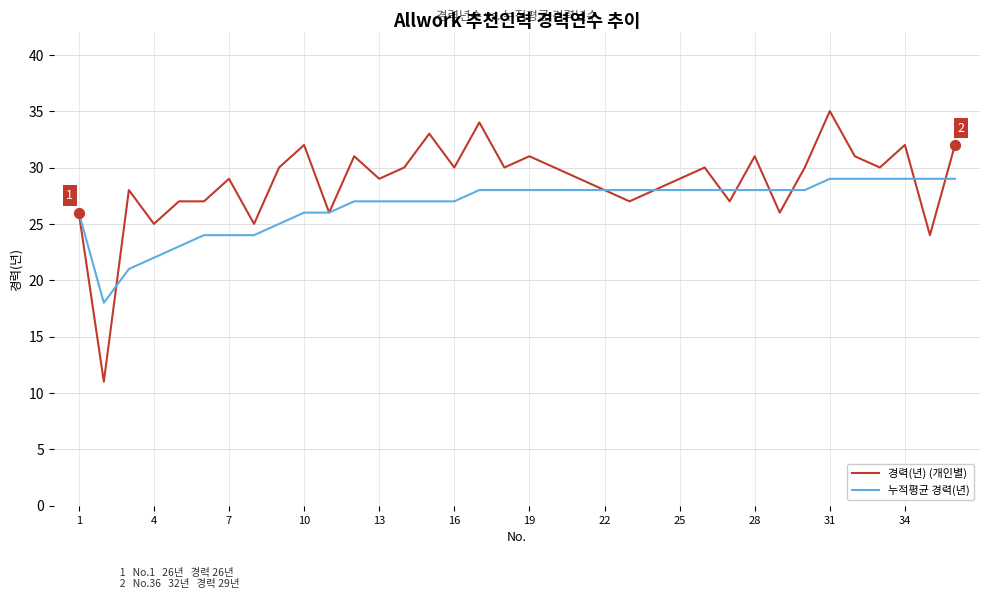

Which series has the largest total across all categories?

경력(년) (개인별)